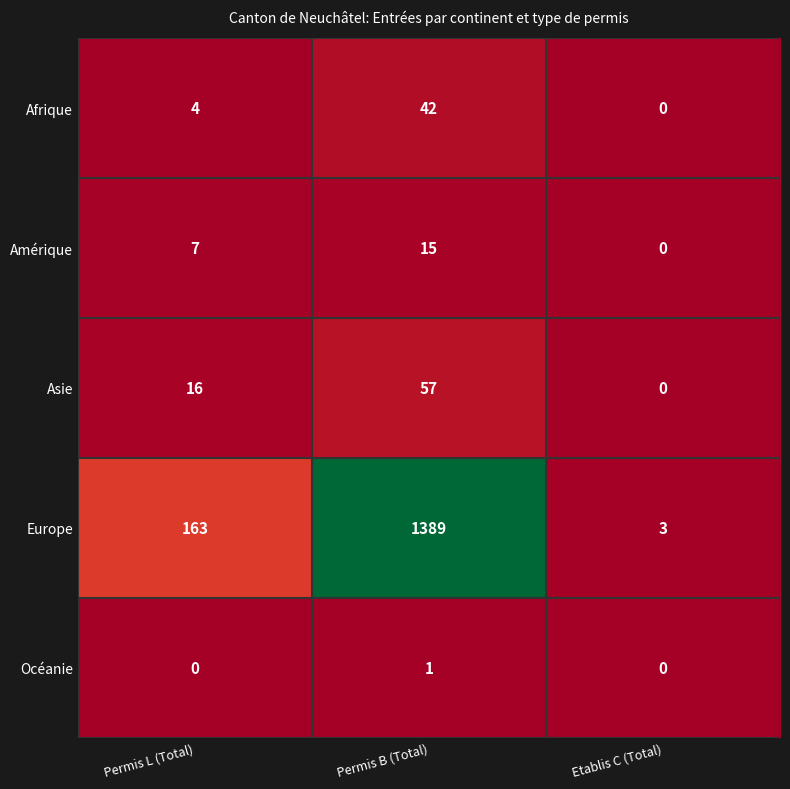

Count the number of data series in this chart.

5